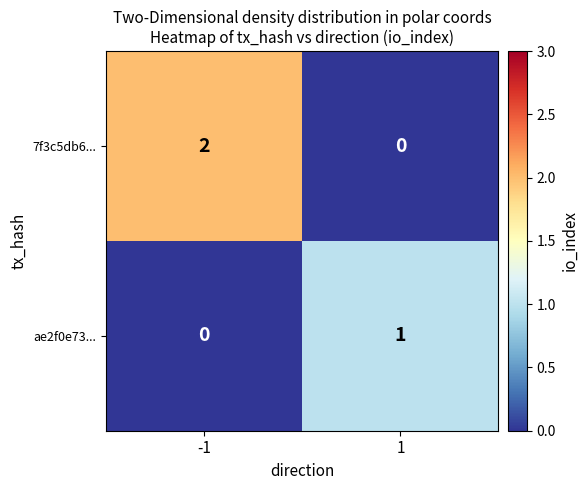

The value of 7f3c5db6... at -1 is 3. True or false?

False